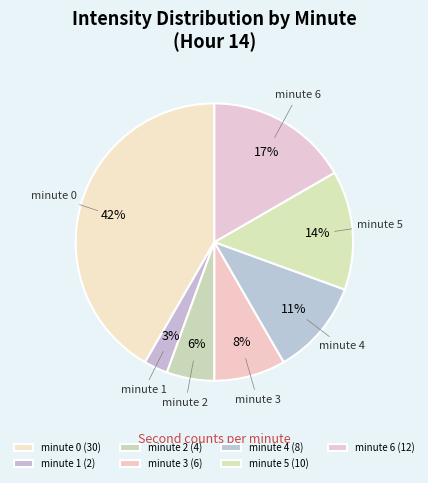

What percentage do minute 1 and minute 5 together represent?

16.7%